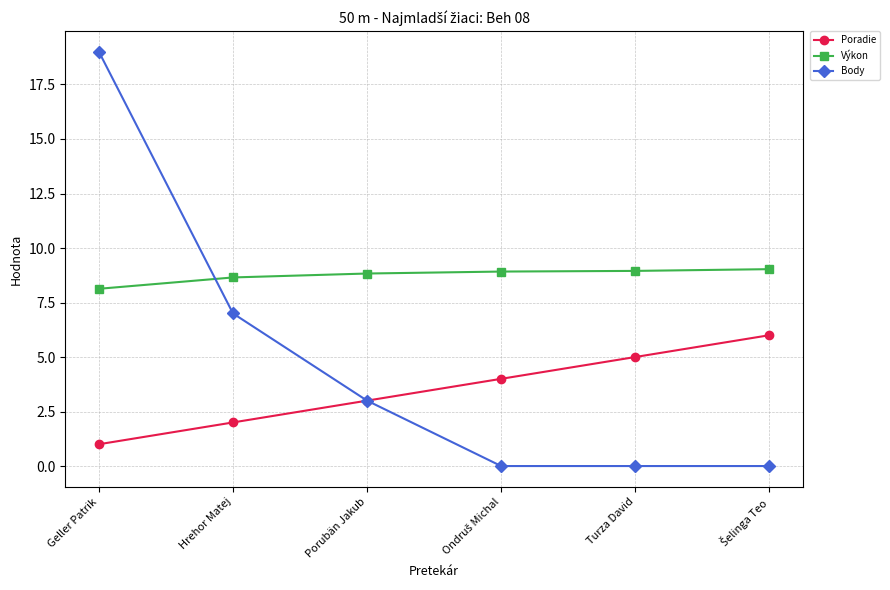

What position from the left is Turza David?

5